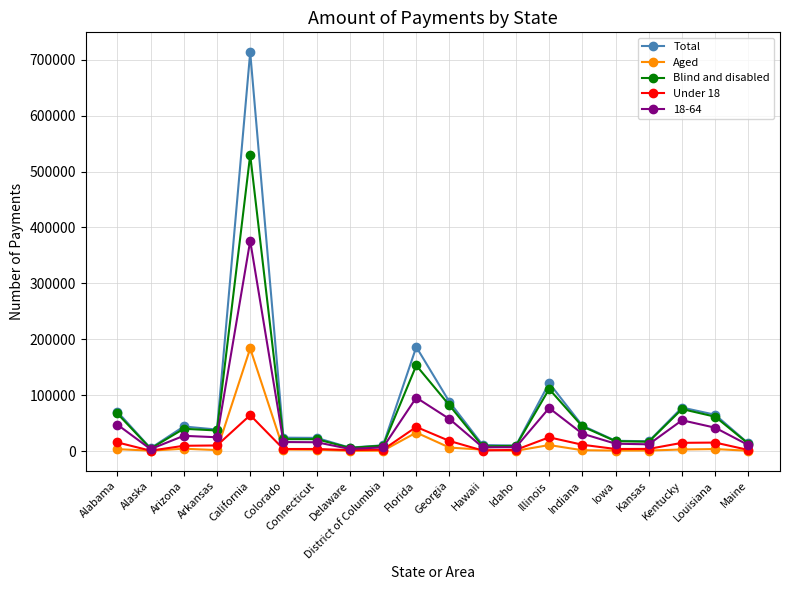

Which category has the highest value across all series?

California